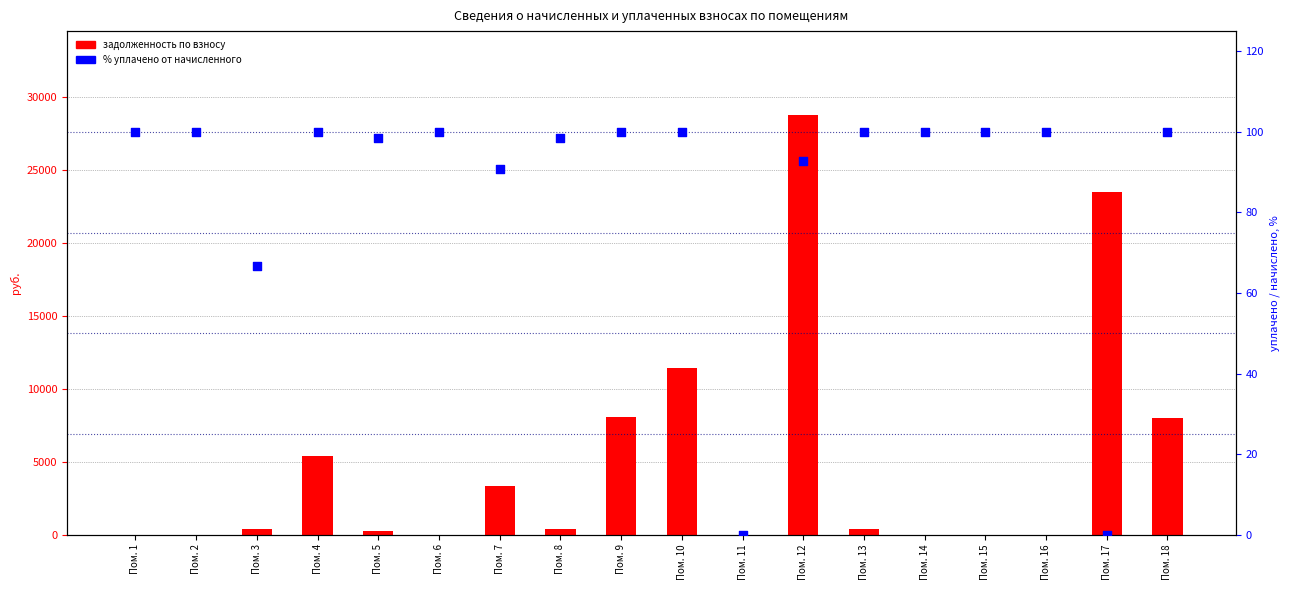

What are all the series names shown in the legend?

задолженность, % уплачено от начисленного